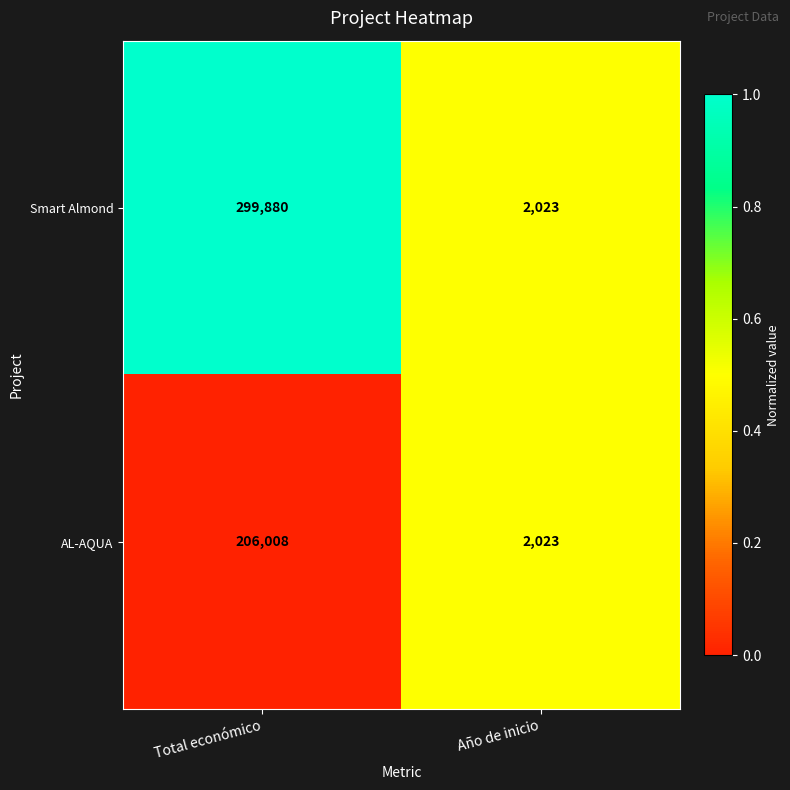

List the series in order of their peak value, highest first.

Smart Almond, AL-AQUA